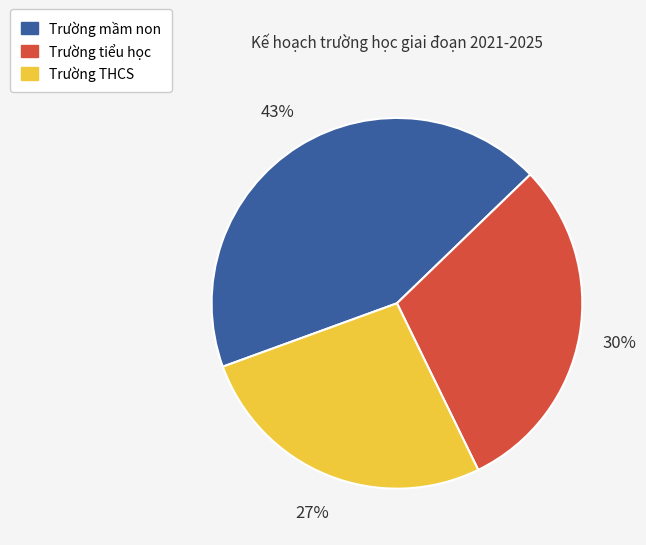

Which category has the smallest portion of the pie?

Trường THCS